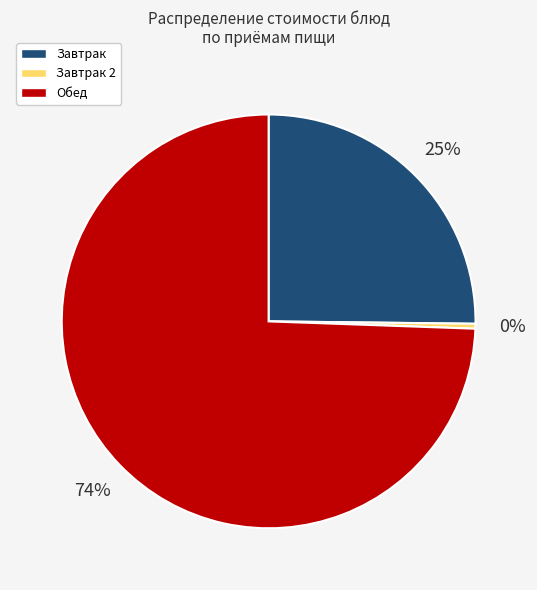

Combined, do Обед and Завтрак 2 account for over 50%?

Yes